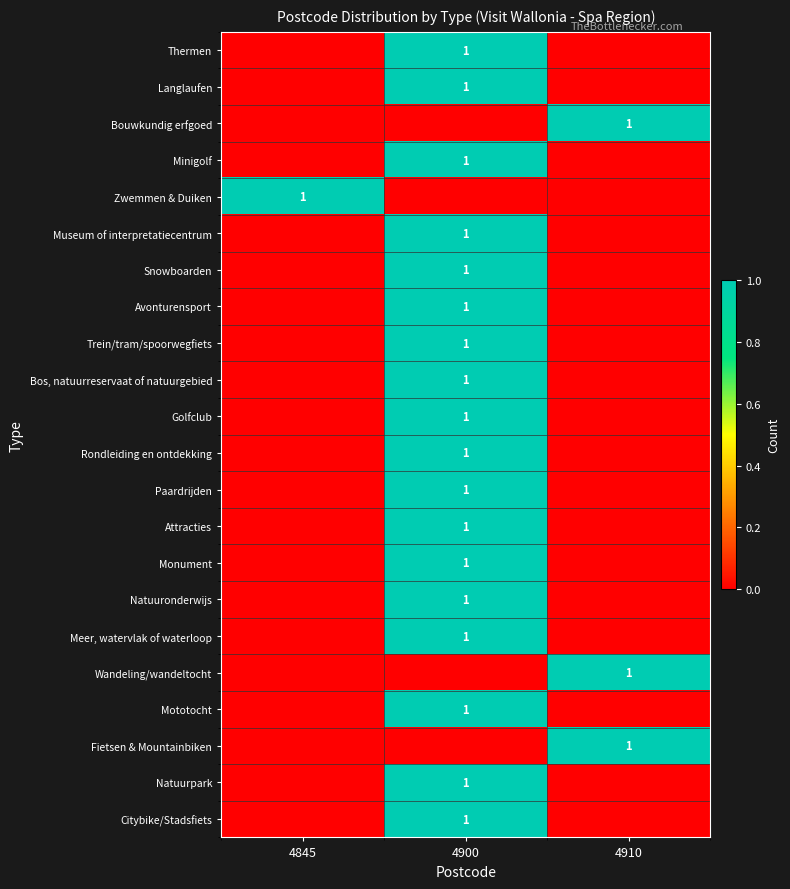

Rank the categories by Museum of interpretatiecentrum value from lowest to highest.

4845, 4910, 4900